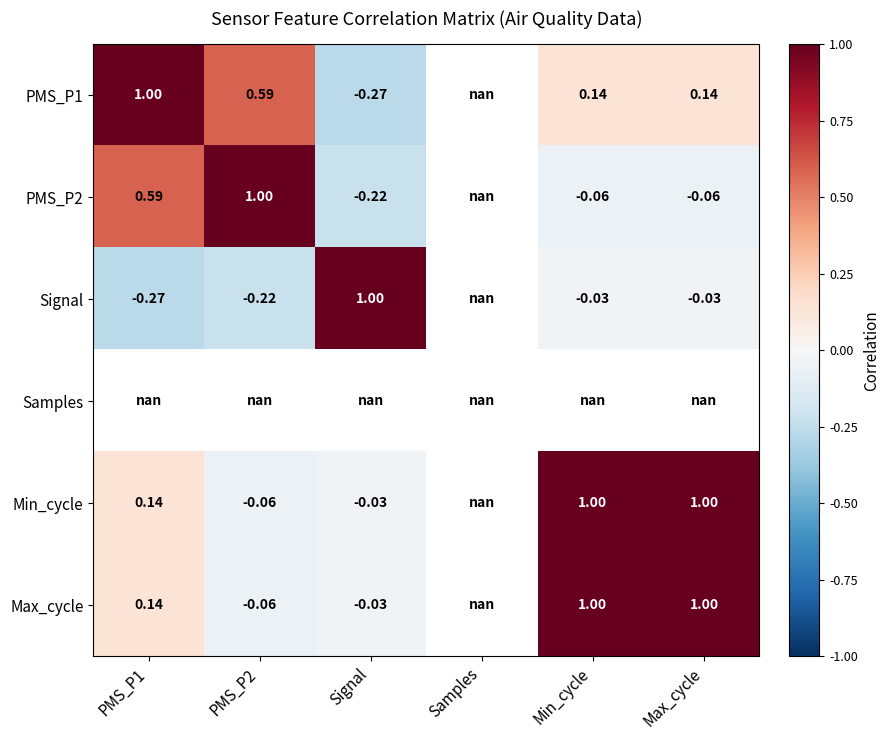

What is the maximum value for Max_cycle?

1.0